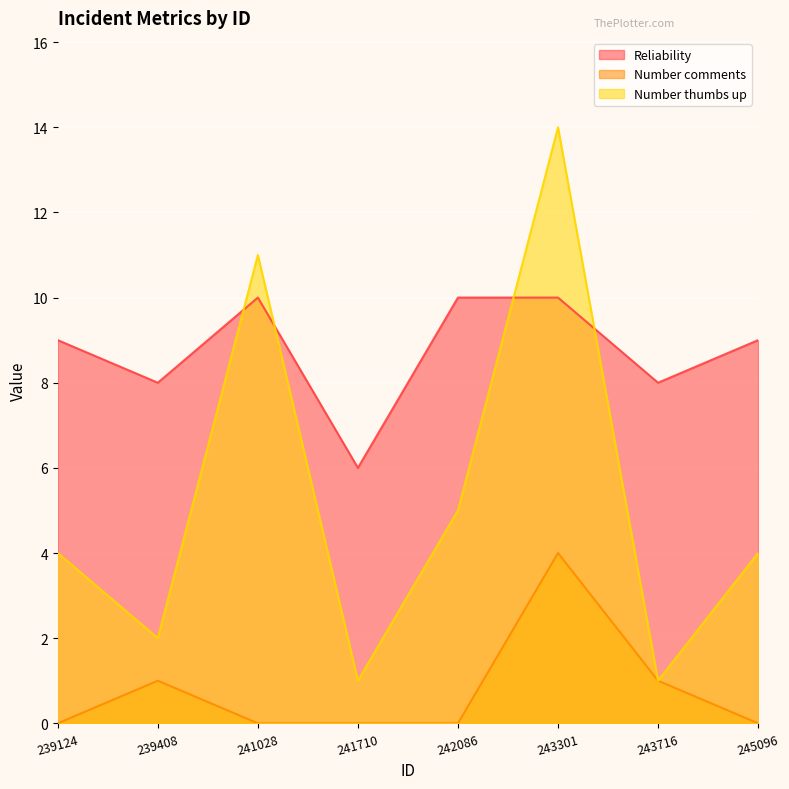

What is the difference between the second highest and minimum values in the Number thumbs up series?

10